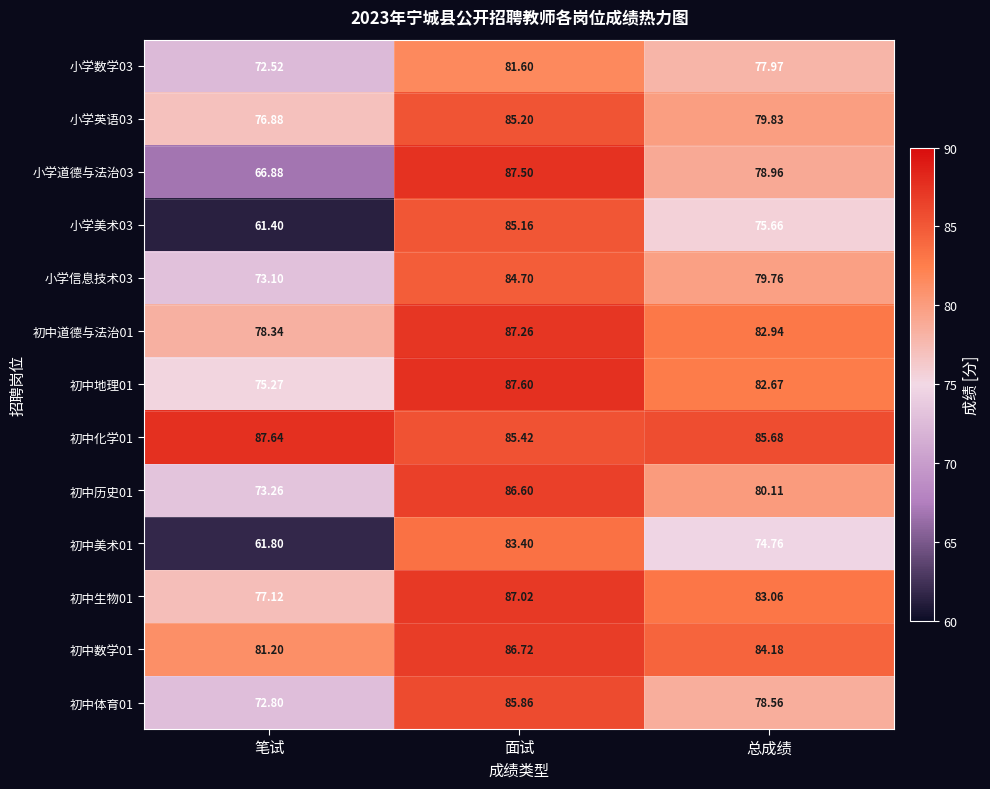

At how many categories does at least one series exceed 74?

3